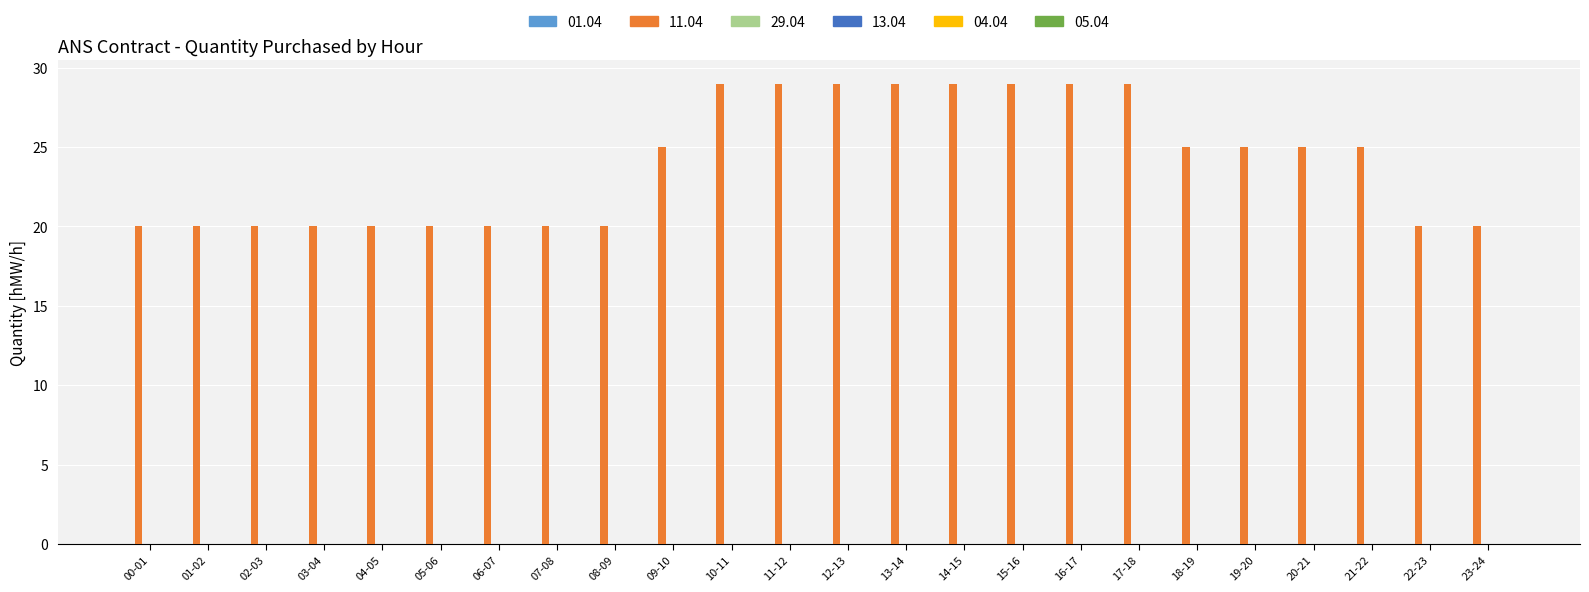

Are the bars horizontal?

No